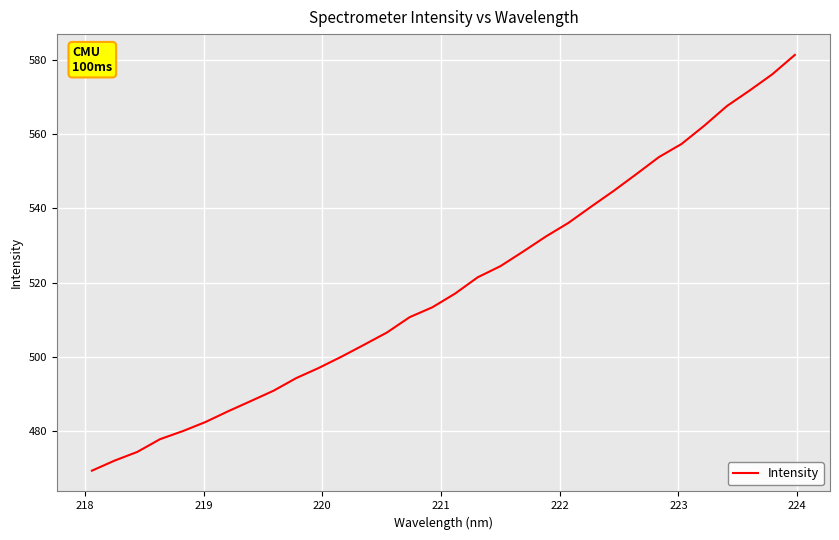

What is the difference between the maximum and minimum values?

112.3